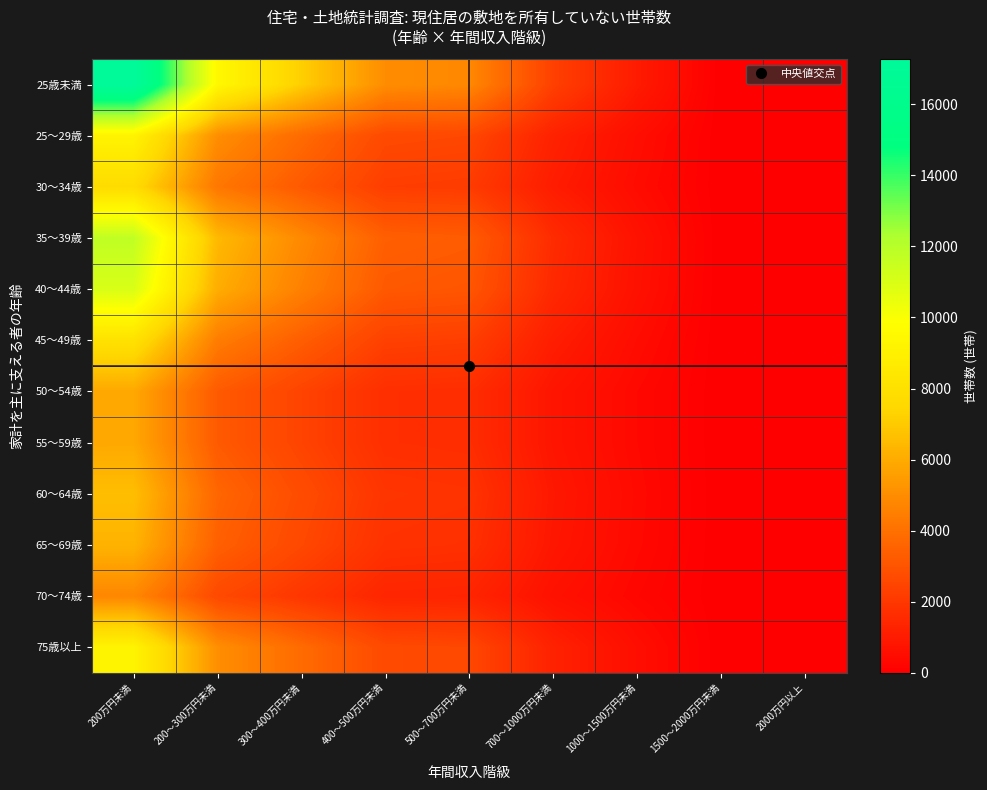

Which series changed the most between 1000～1500万円未満 and 2000万円以上?

25歳未満